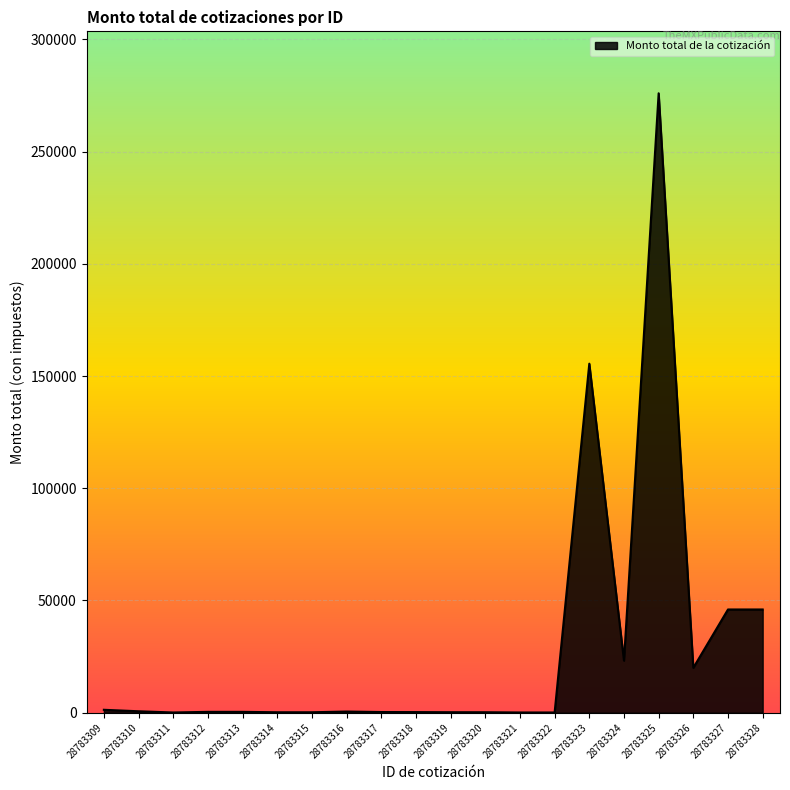

Is it true that the value at 28783325 is 92889.5?

False